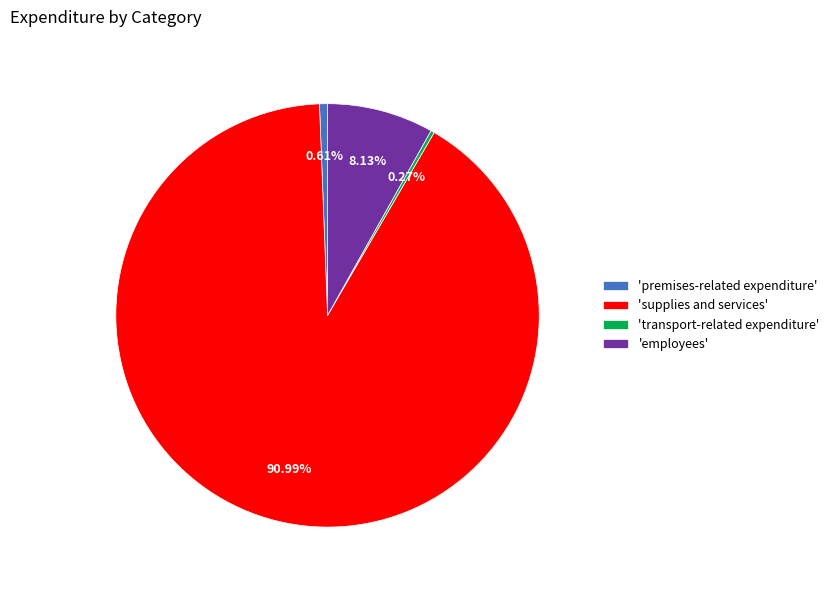

What is the largest slice in the pie chart?

'supplies and services'